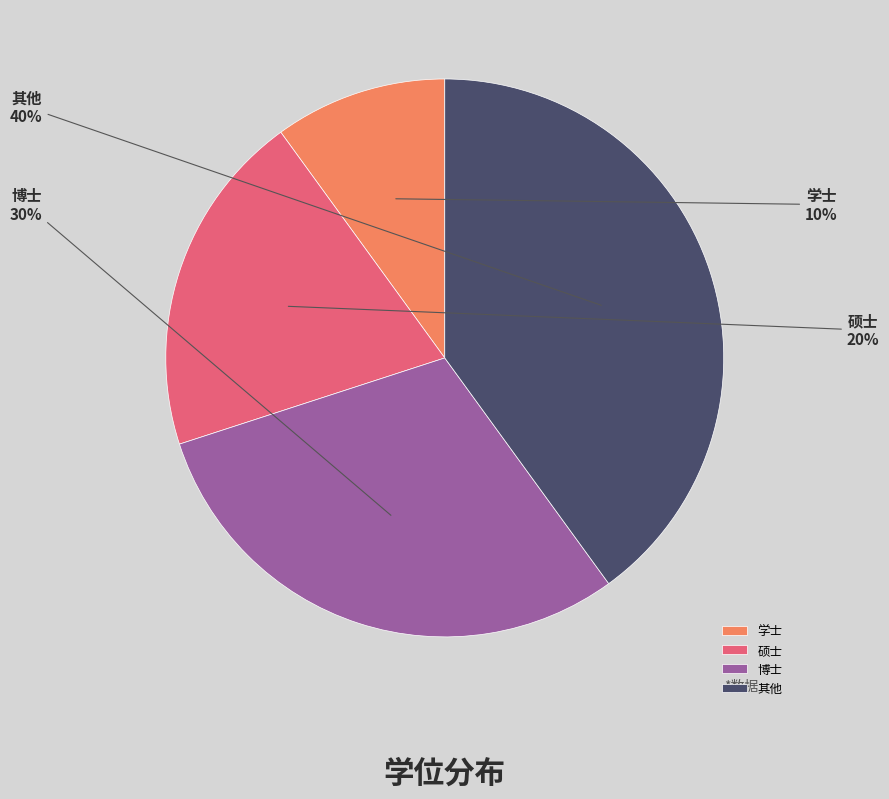

Which category has the biggest portion of the pie?

其他